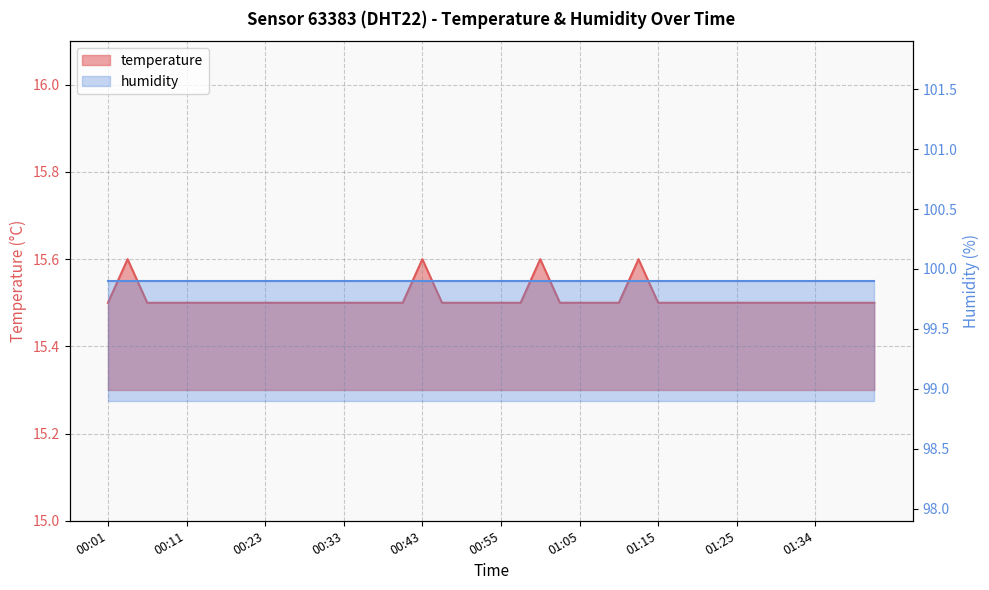

Reading left to right, extract all data points from this chart.

15.5	15.6	15.5	15.5	15.5	15.5	15.5	15.5	15.5	15.5	15.5	15.5	15.5	15.5	15.5	15.5	15.6	15.5	15.5	15.5	15.5	15.5	15.6	15.5	15.5	15.5	15.5	15.6	15.5	15.5	15.5	15.5	15.5	15.5	15.5	15.5	15.5	15.5	15.5	15.5